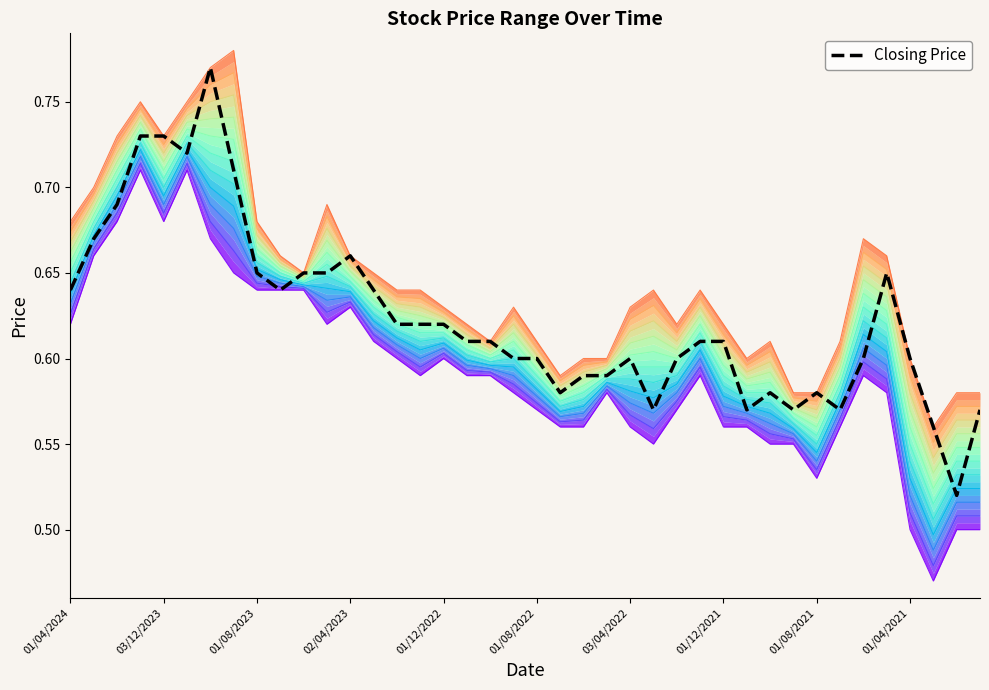

What is the sum of the values at 21 and 12?

1.2